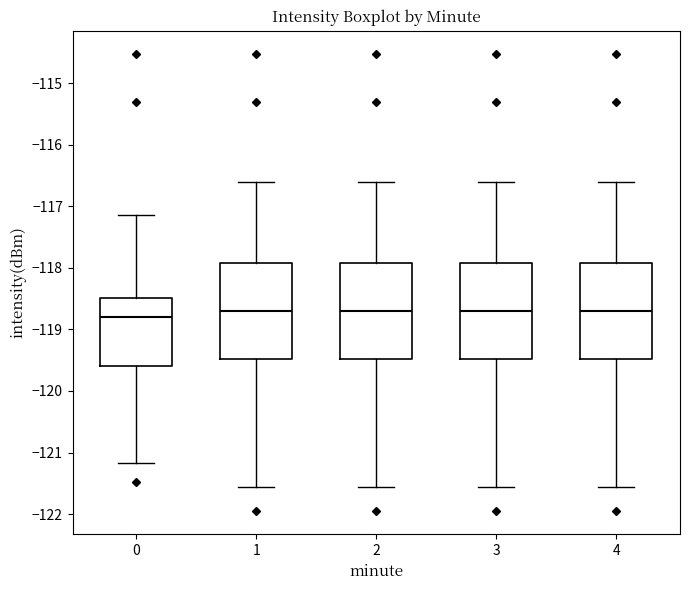

Reading left to right, transcribe this box plot: for each box, give where its median line is, the range the box spans, and where its two whiskers end, as read against the y-axis. The values are not printed on the chart, so give them approximately, as read against the axis.

0: median -118.8, box -119.6 to -118.5, whiskers -121.2 to -117.1
1: median -118.7, box -119.5 to -117.9, whiskers -121.6 to -116.6
2: median -118.7, box -119.5 to -117.9, whiskers -121.6 to -116.6
3: median -118.7, box -119.5 to -117.9, whiskers -121.6 to -116.6
4: median -118.7, box -119.5 to -117.9, whiskers -121.6 to -116.6